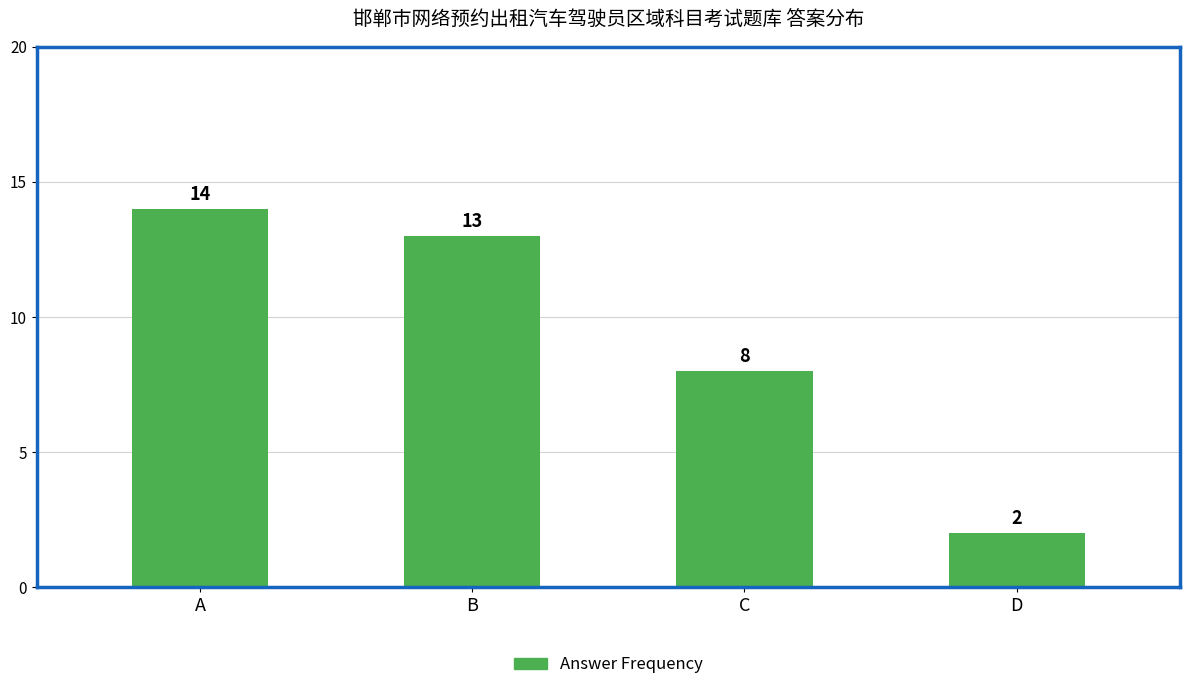

Rank the categories by value from highest to lowest.

A, B, C, D